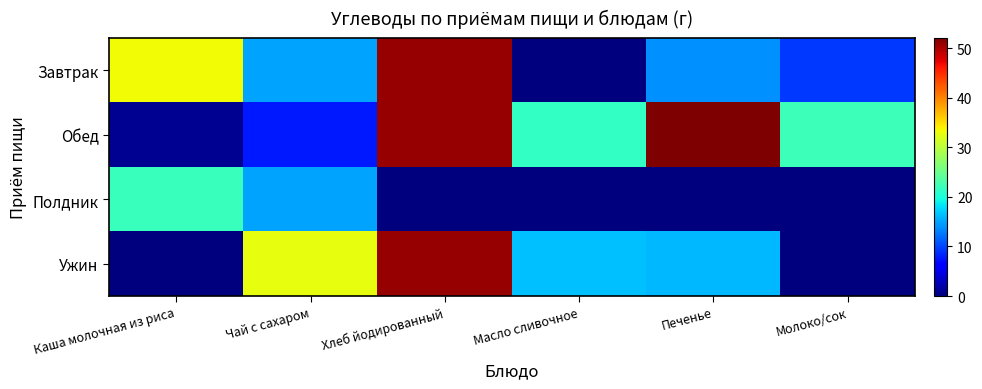

Which series changed the most between Каша молочная из риса and Хлеб йодированный?

Ужин